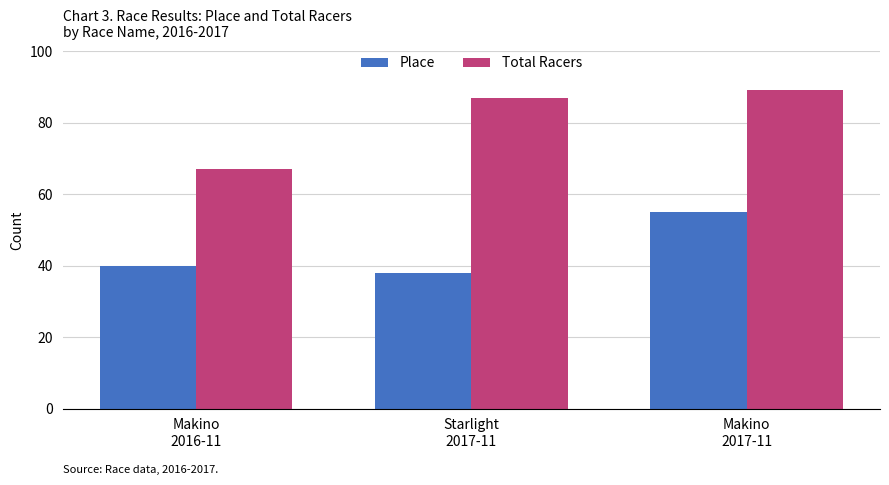

Which series has the widest spread of values?

Total Racers